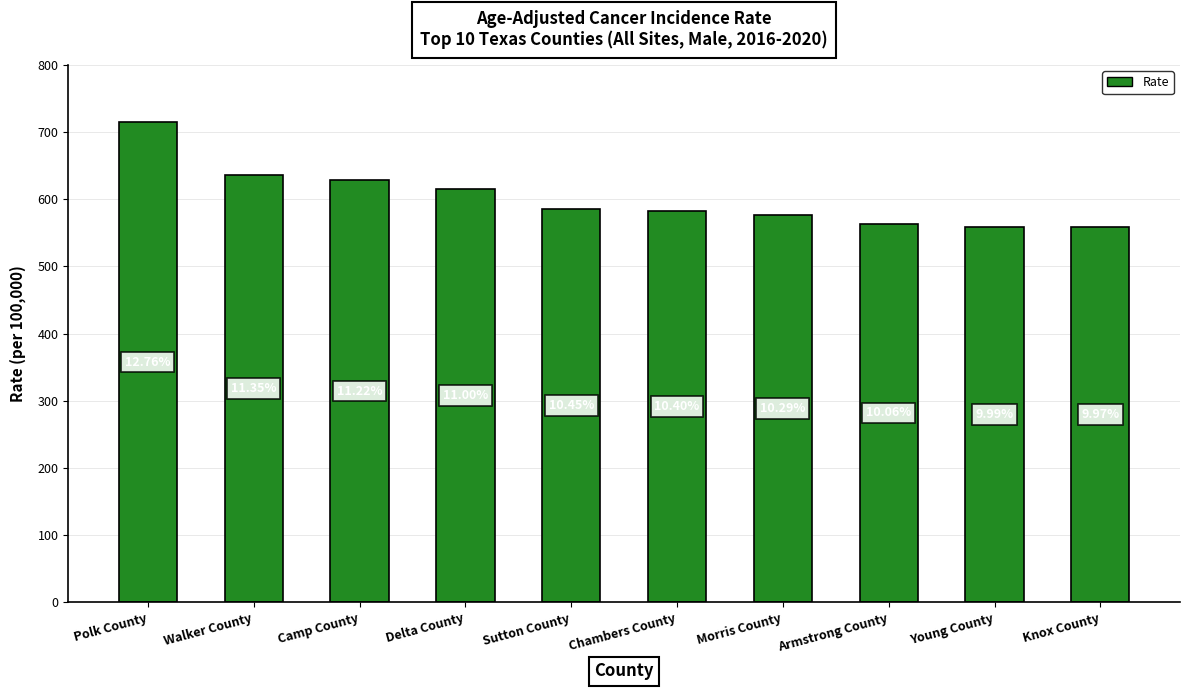

What value does the data have at Morris County?

576.1